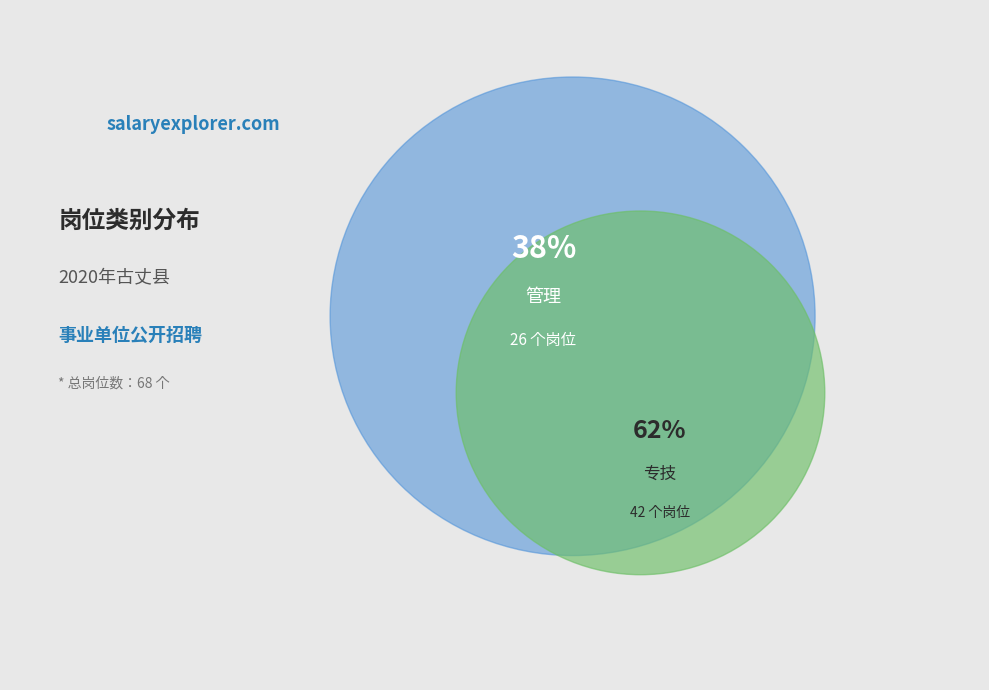

Count the number of slices in the pie.

2